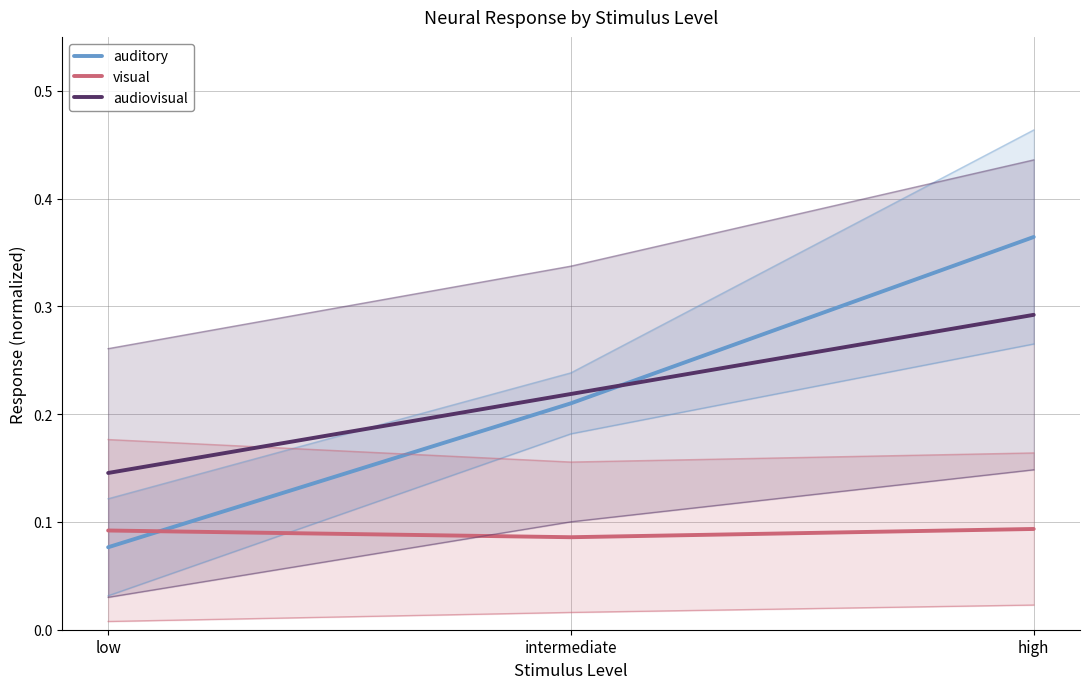

Between low and high, which is larger?

high